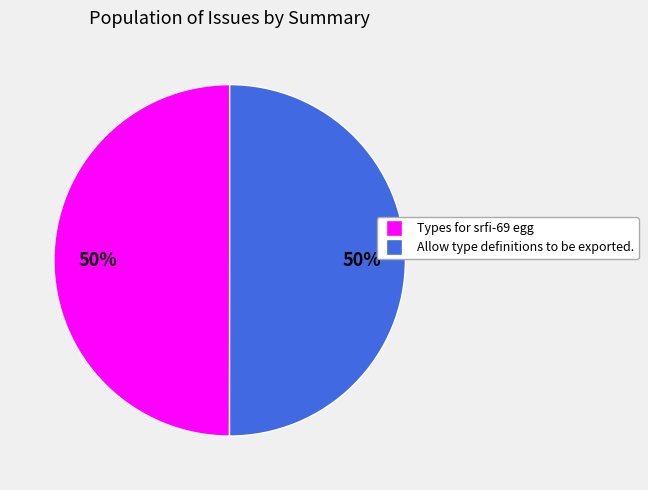

To the nearest percent, what percentage of the pie is Allow type definitions to be exported.?

50%